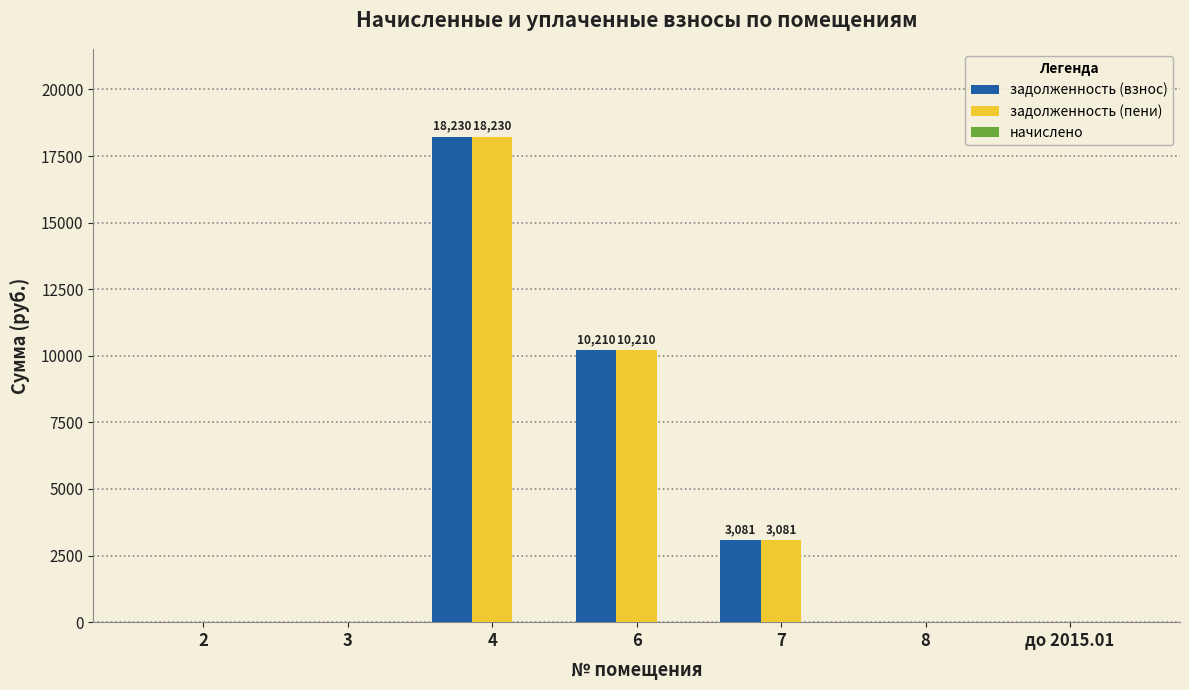

Where is задолженность (пени) nearest to the value 9115?

6